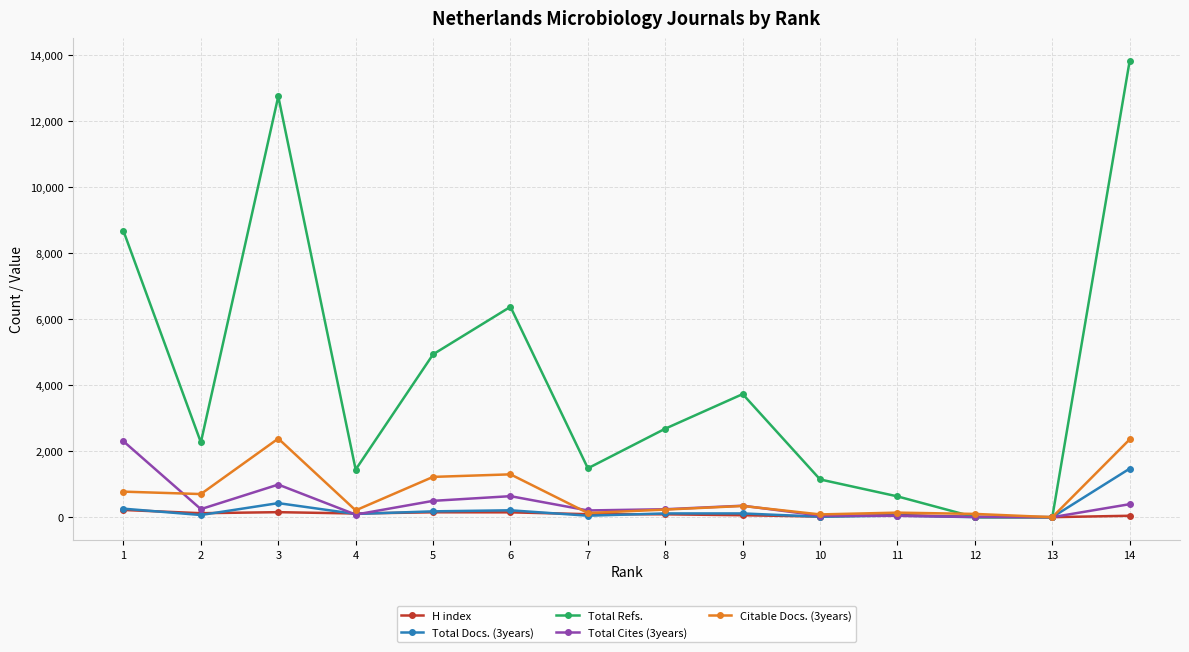

Which series has the widest spread of values?

Total Refs.